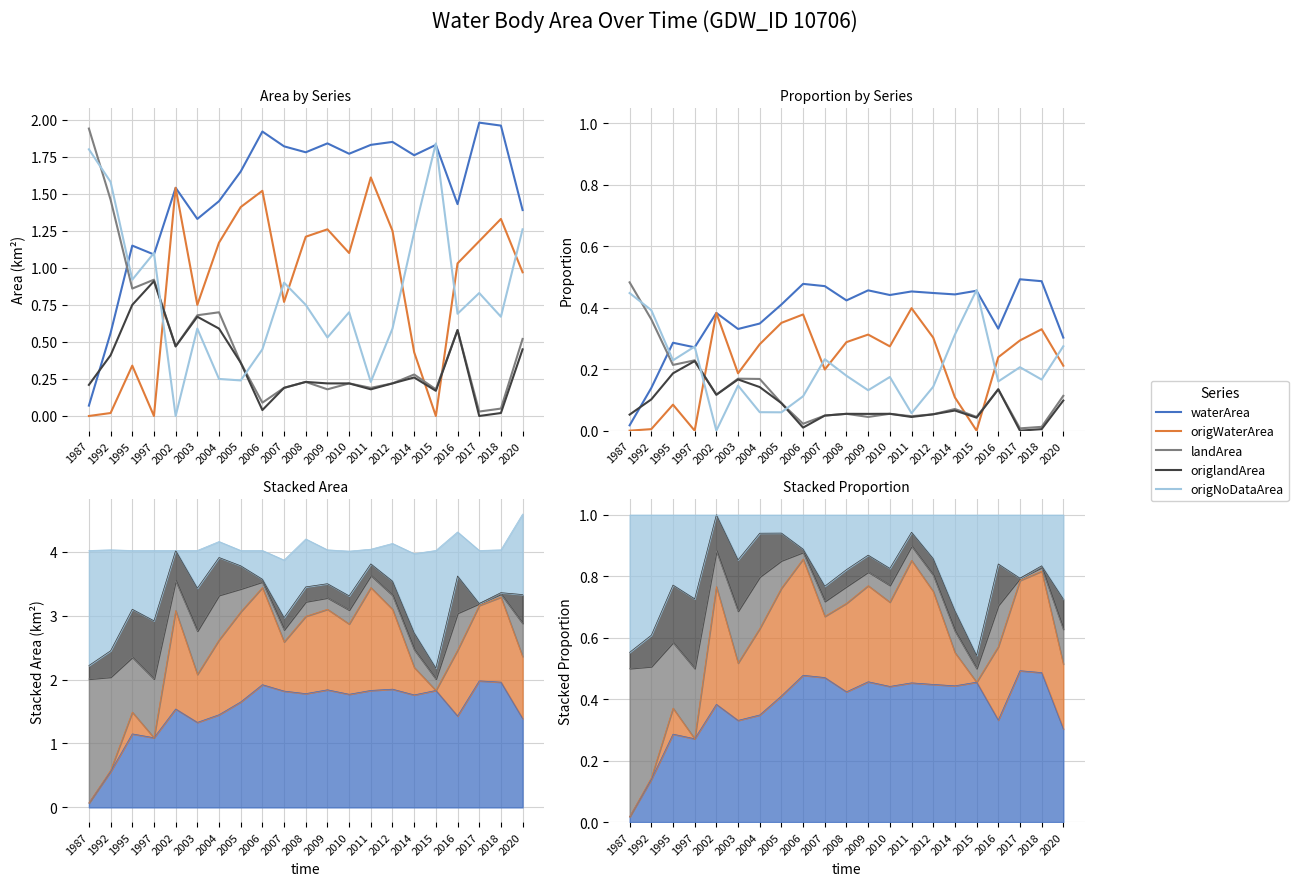

At how many categories does at least one series exceed 0?

21